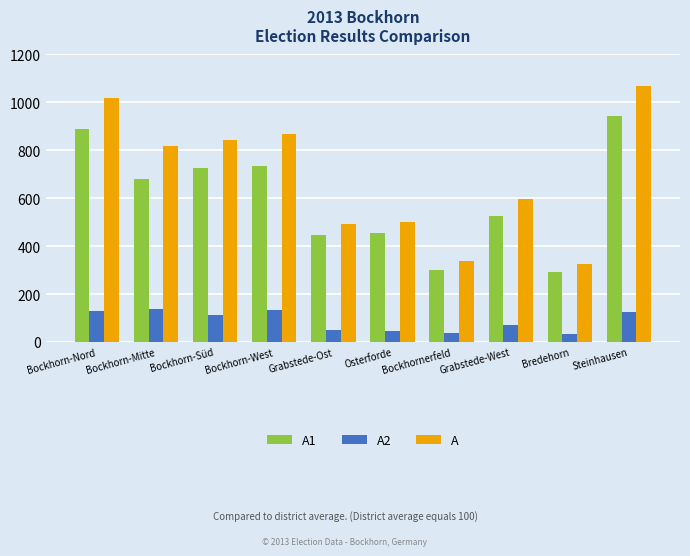

At Bockhorn-Nord, list the series in order from largest to smallest.

A, A1, A2